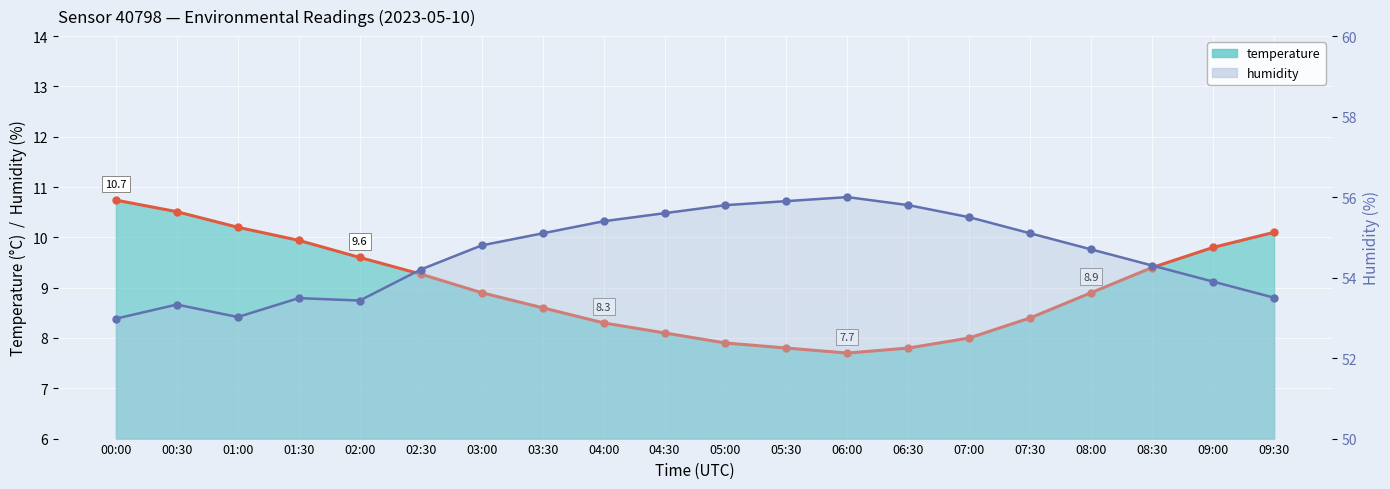

True or false: temperature has a value of 4.2 at 09:00.

False